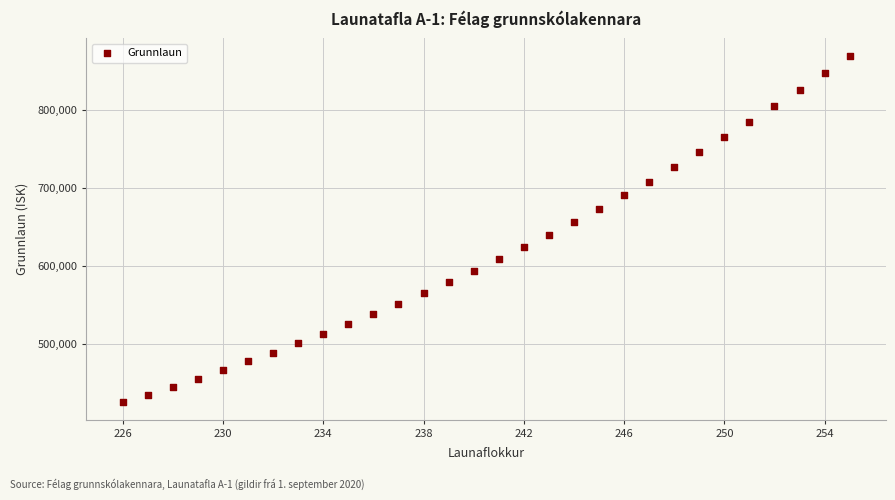

What is the range of Y values (max minus min)?

443870